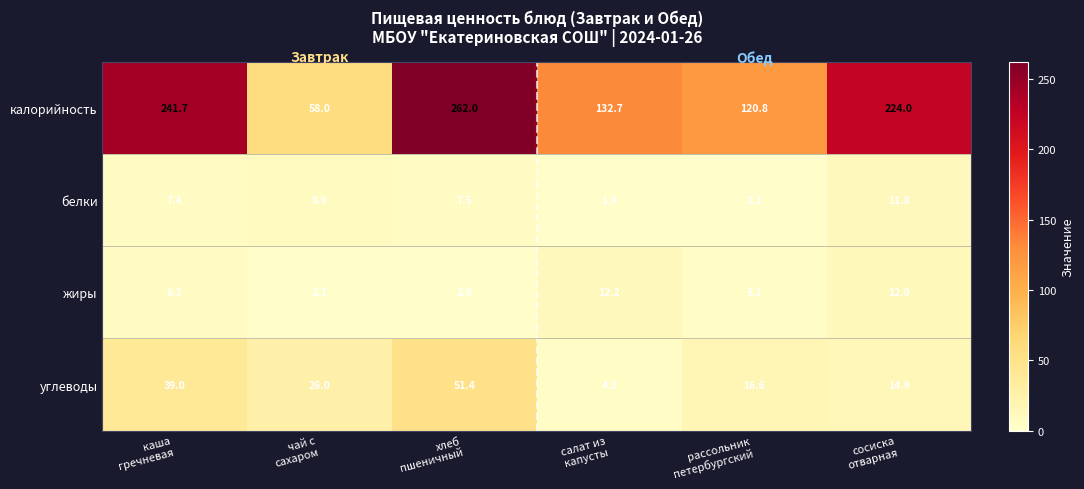

What is the difference between the maximum and minimum values in the калорийность series?

204.0